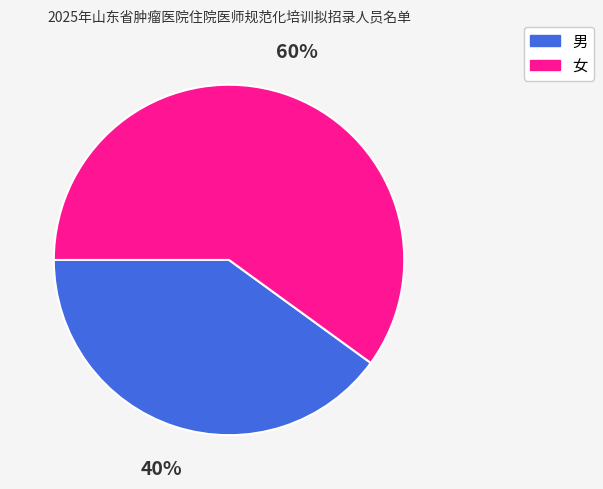

Which category has the smallest portion of the pie?

男